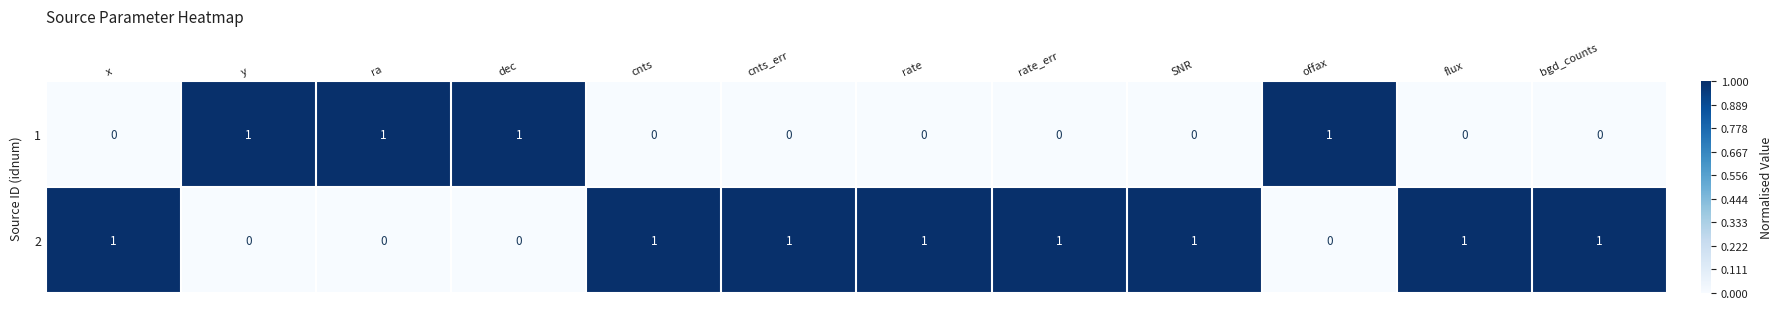

Rank the series by their average value, from lowest to highest.

1, 2